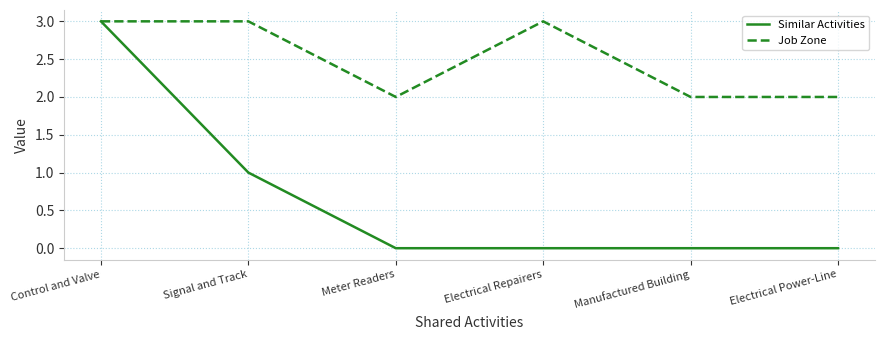

Rank the series at Electrical Repairers from highest to lowest value.

Job Zone, Similar Activities